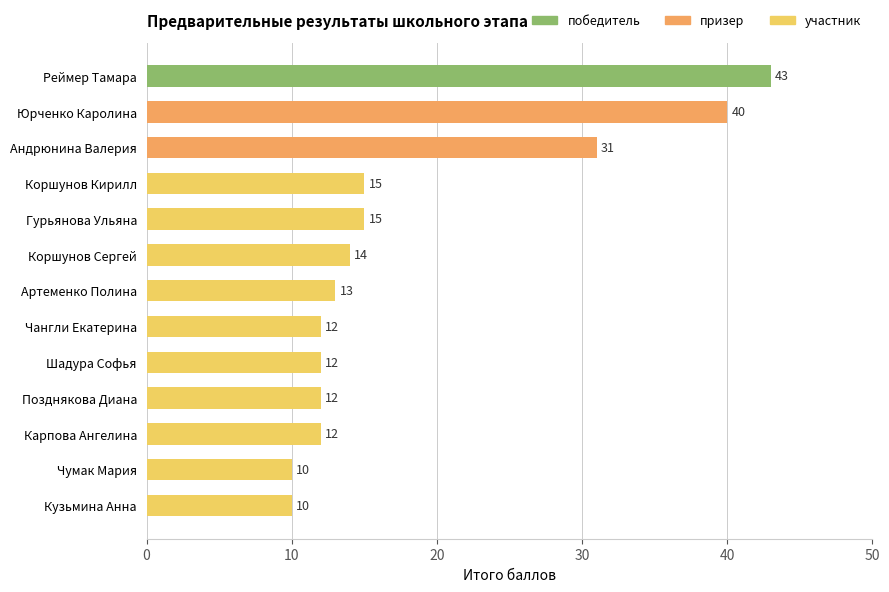

What is the value of the 2nd bar from the top?

40